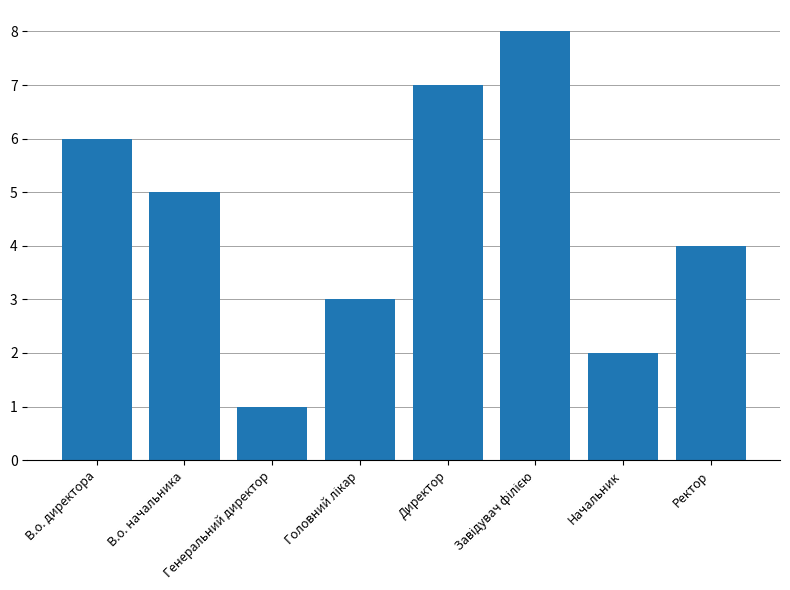

Reading left to right, list all the values displayed in this chart.

6	5	1	3	7	8	2	4